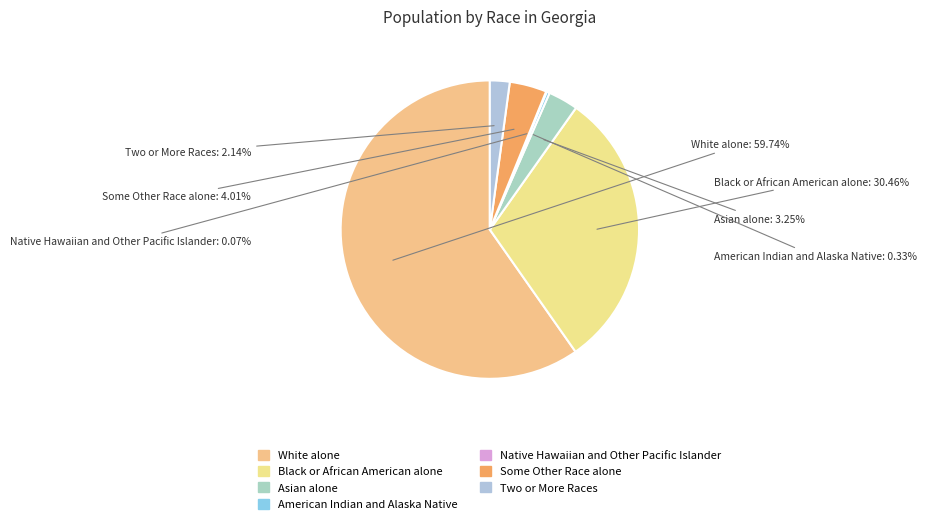

To the nearest percent, what is the combined percentage of White alone and Two or More Races?

62%